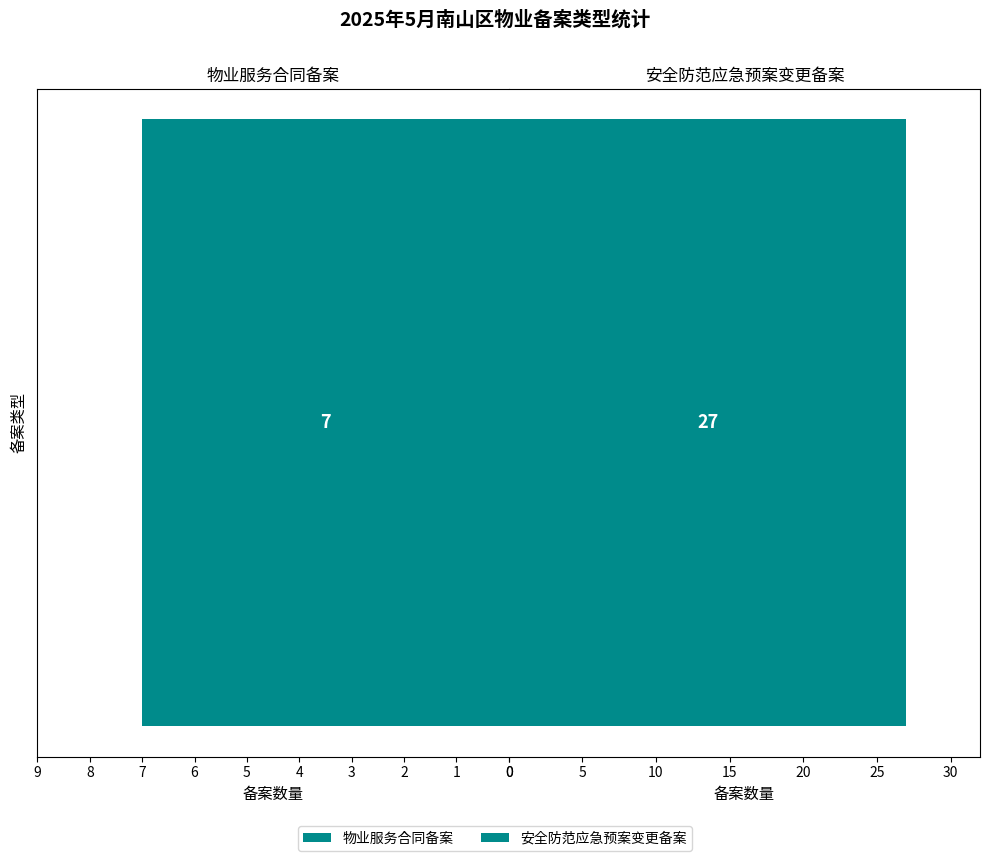

What are all the series names shown in the legend?

物业服务合同备案, 安全防范应急预案变更备案